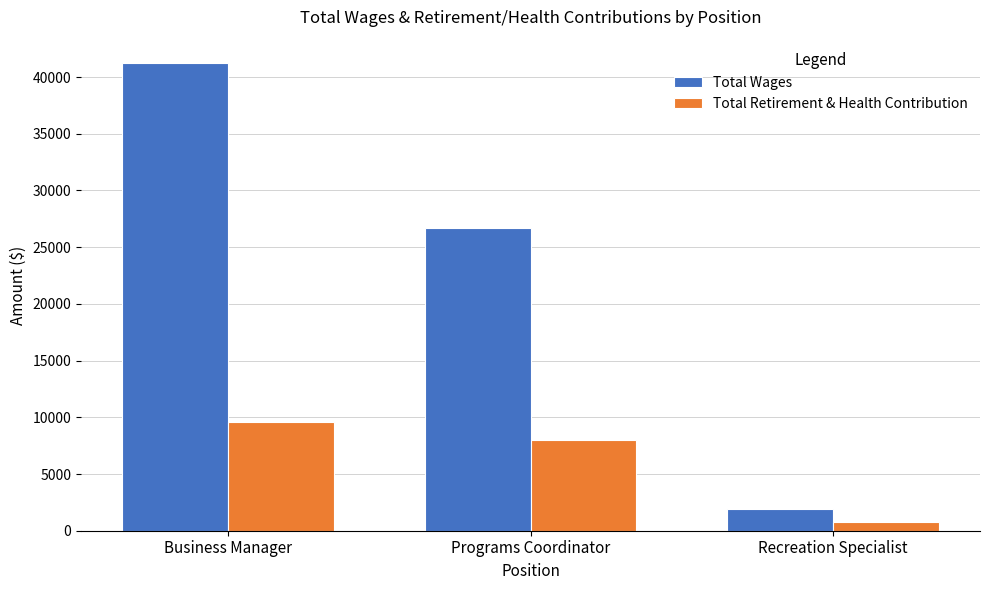

Which series has the widest spread of values?

Total Wages